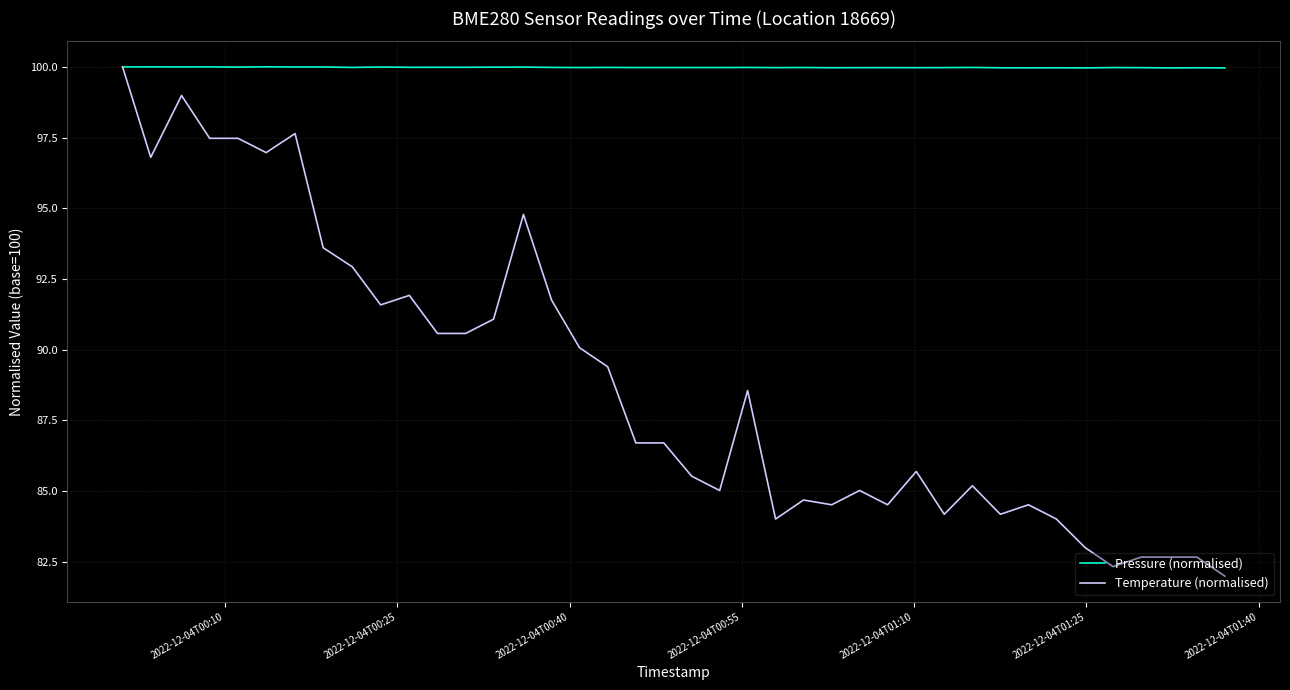

Which series has the largest total across all categories?

Pressure (normalised)